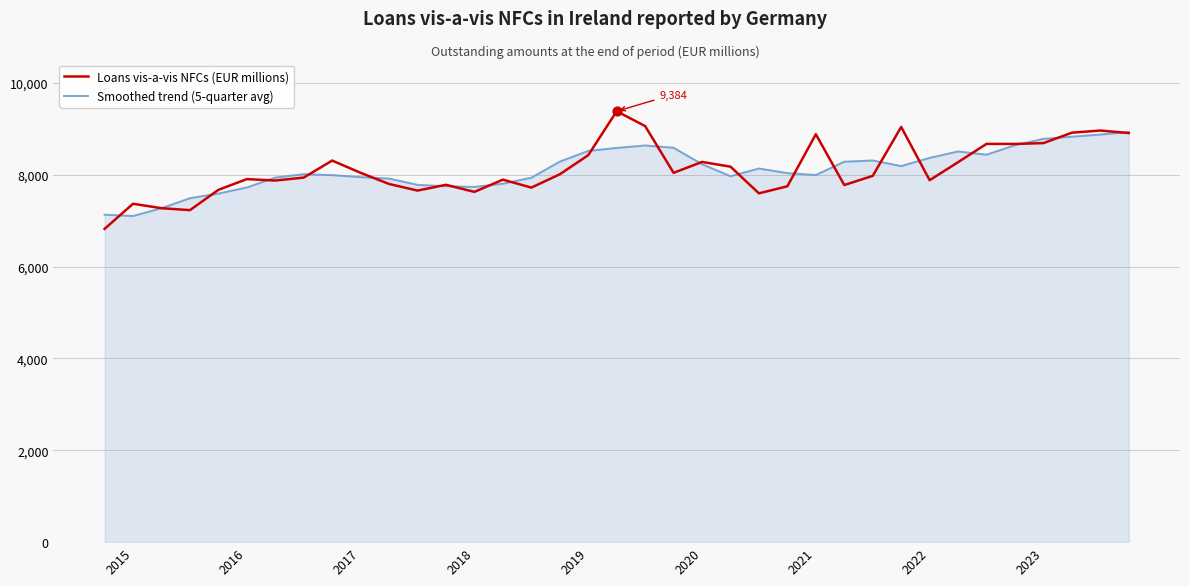

Which series has the widest spread of values?

Loans vis-a-vis NFCs (EUR millions)